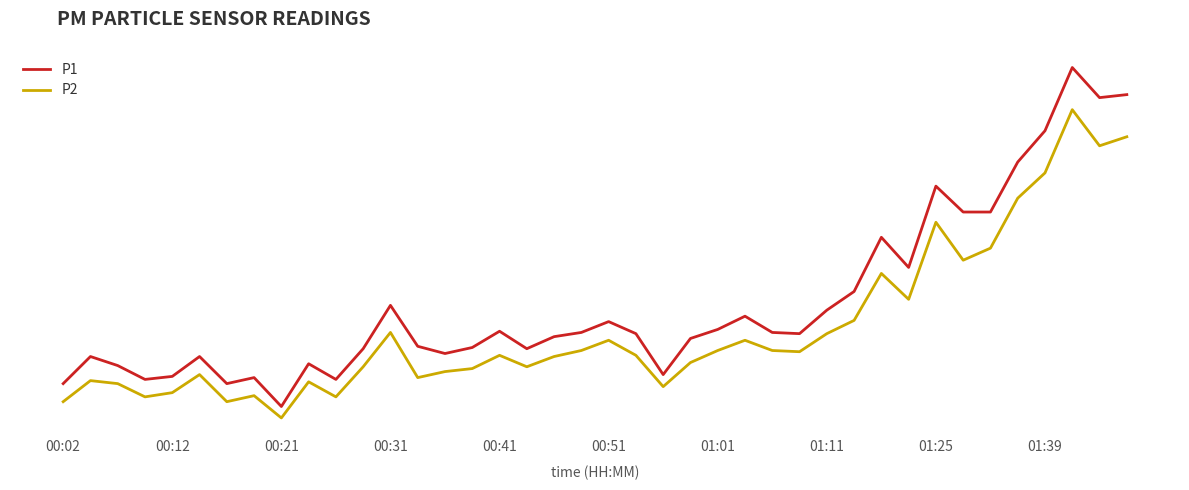

True or false: P1 and P2 intersect in this chart.

False